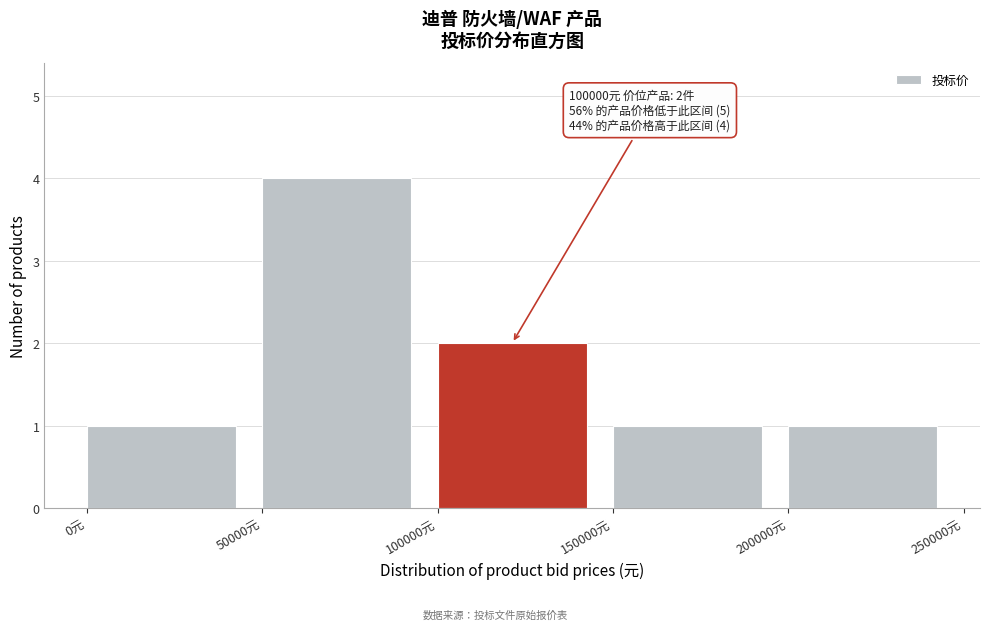

Which range on the x-axis has the tallest bar?

50000 to 100000